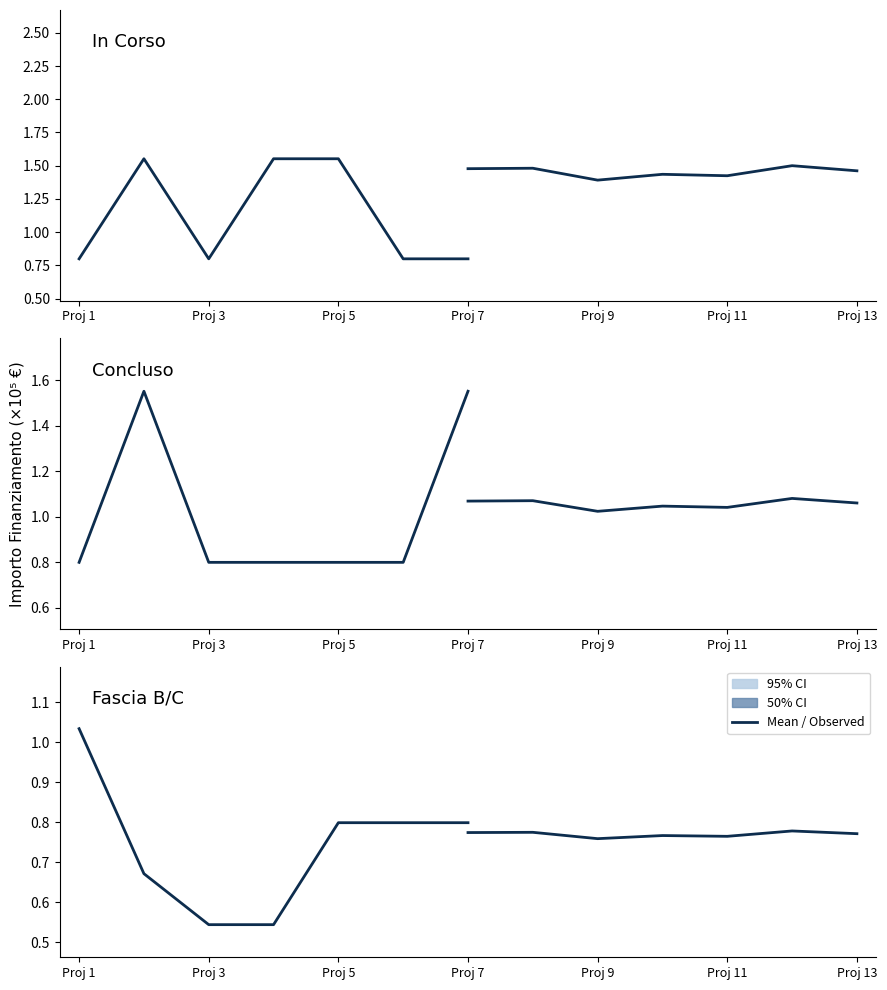

How many intersections are there between Concluso and Fascia B/C?

1